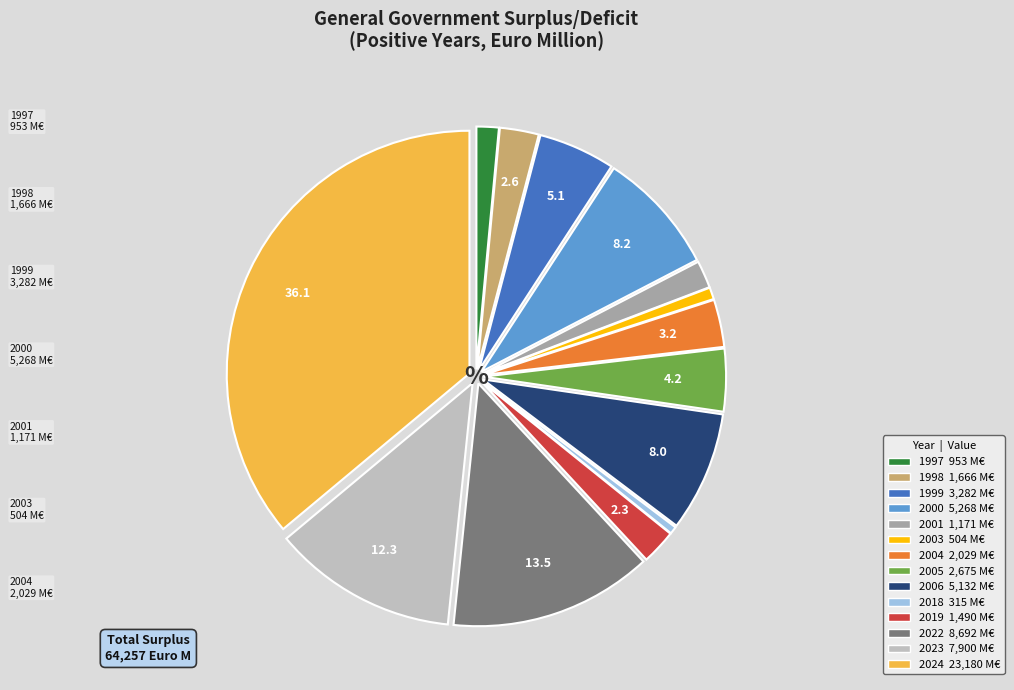

What is the largest slice in the pie chart?

2024